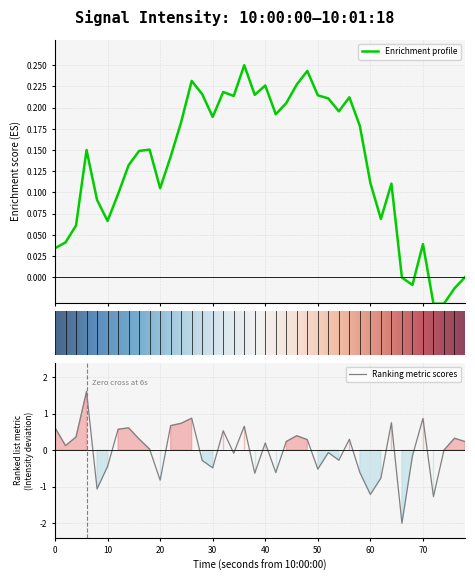

What is the lowest value of the Ranking metric scores series?

-2.0